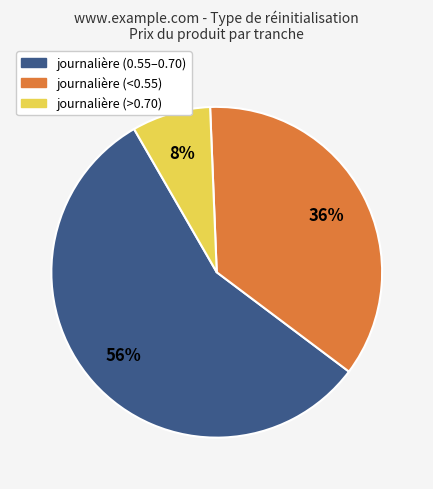

Does any single category account for the majority?

Yes